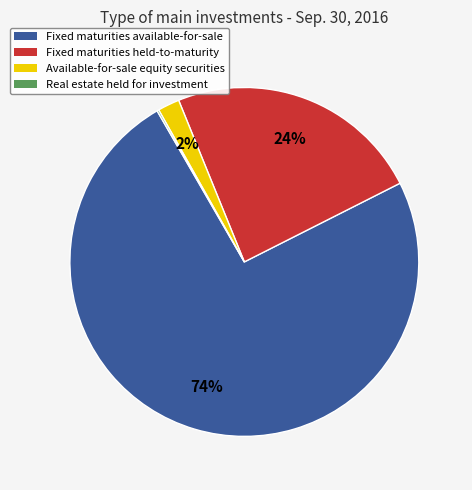

Between Available-for-sale equity securities and Fixed maturities held-to-maturity, which is larger?

Fixed maturities held-to-maturity